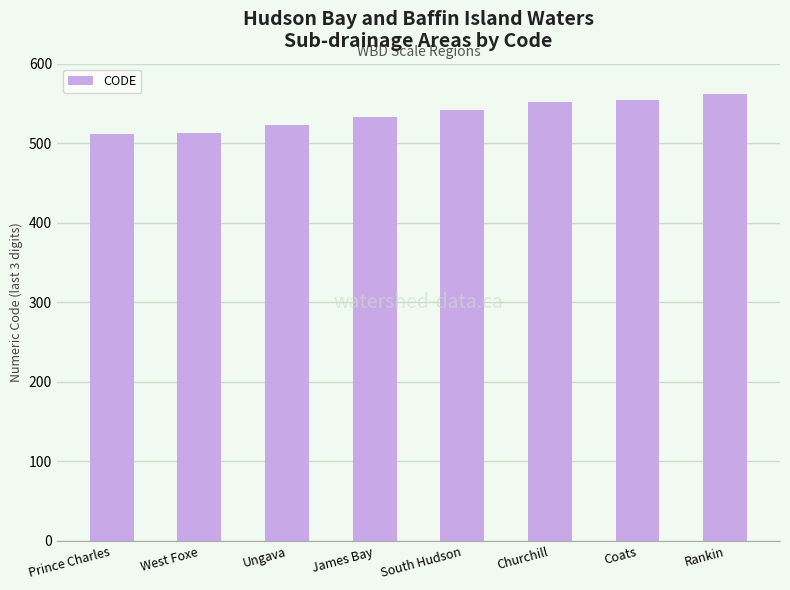

The chart shows a value of 552 at Churchill. True or false?

True